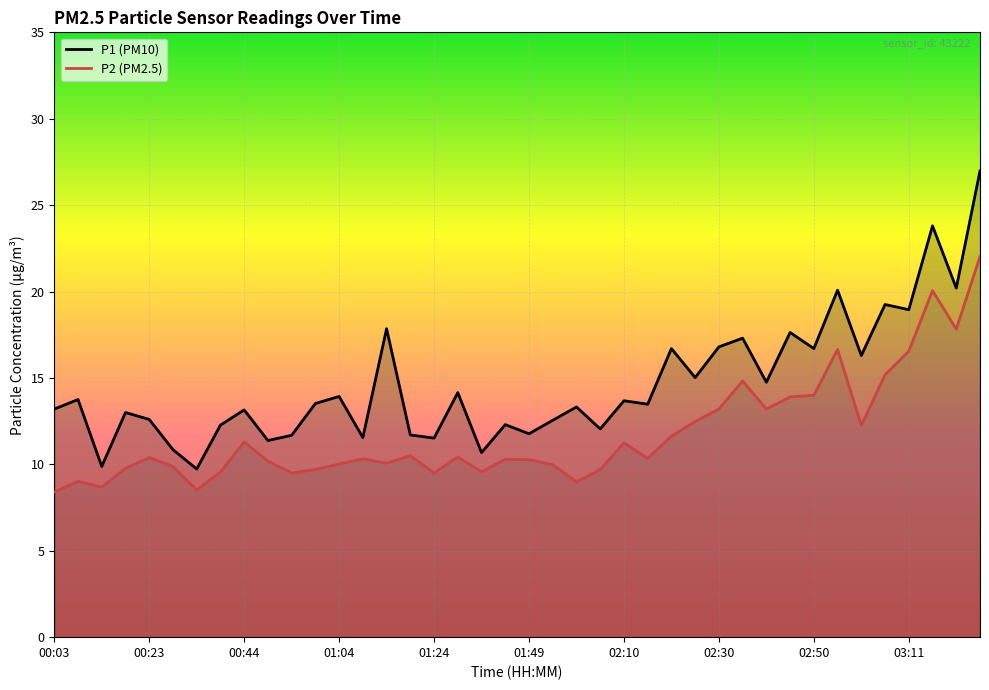

Reading left to right, what are all the values shown in this chart?

P1 (PM10): 13.2	13.8	9.9	13.0	12.6	10.8	9.7	12.3	13.2	11.4	11.7	13.5	13.9	11.6	17.9	11.7	11.5	14.2	10.7	12.3	11.8	12.6	13.3	12.1	13.7	13.5	16.7	15.0	16.8	17.3	14.8	17.6	16.7	20.1	16.3	19.2	18.9	23.8	20.2	27.0
P2 (PM2.5): 8.4	9.0	8.7	9.8	10.4	9.9	8.5	9.6	11.3	10.2	9.5	9.7	10.0	10.3	10.1	10.5	9.5	10.4	9.6	10.3	10.3	10.0	9.0	9.7	11.2	10.3	11.6	12.5	13.2	14.8	13.2	13.9	14.0	16.6	12.2	15.2	16.6	20.1	17.8	22.0